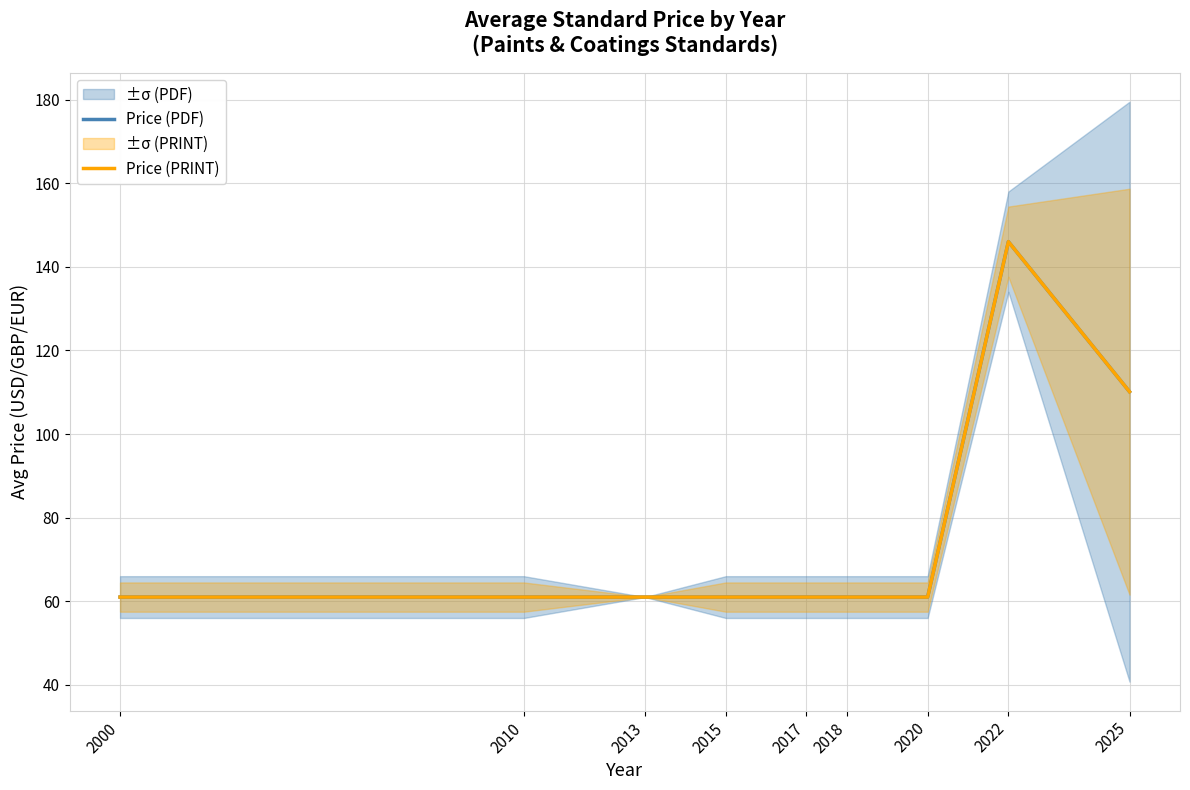

List the labels in order of Price (PDF) value, smallest first.

2000, 2010, 2013, 2015, 2017, 2018, 2020, 2025, 2022